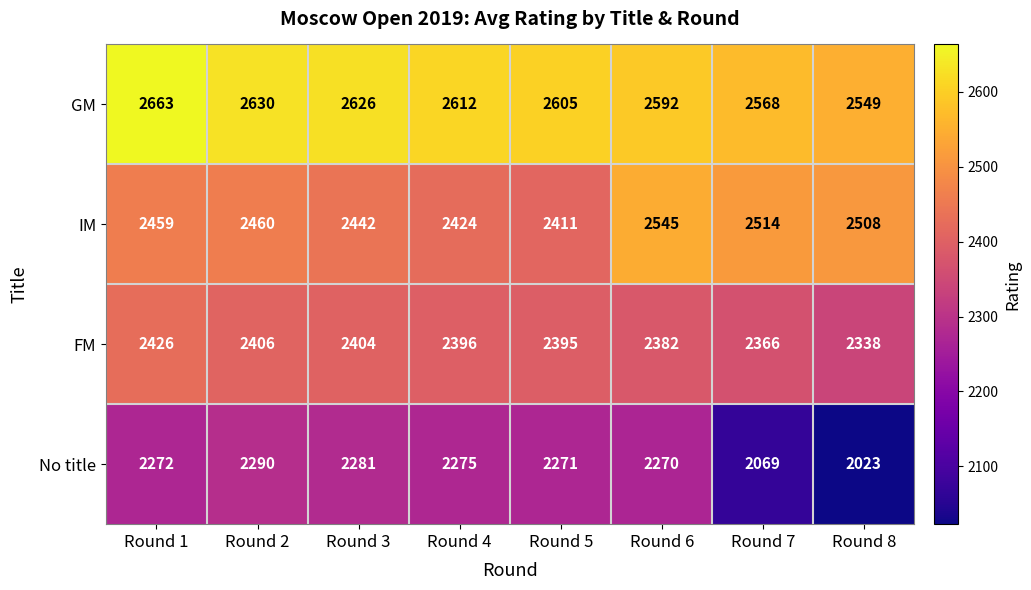

The FM series shows 524 at Round 5. True or false?

False